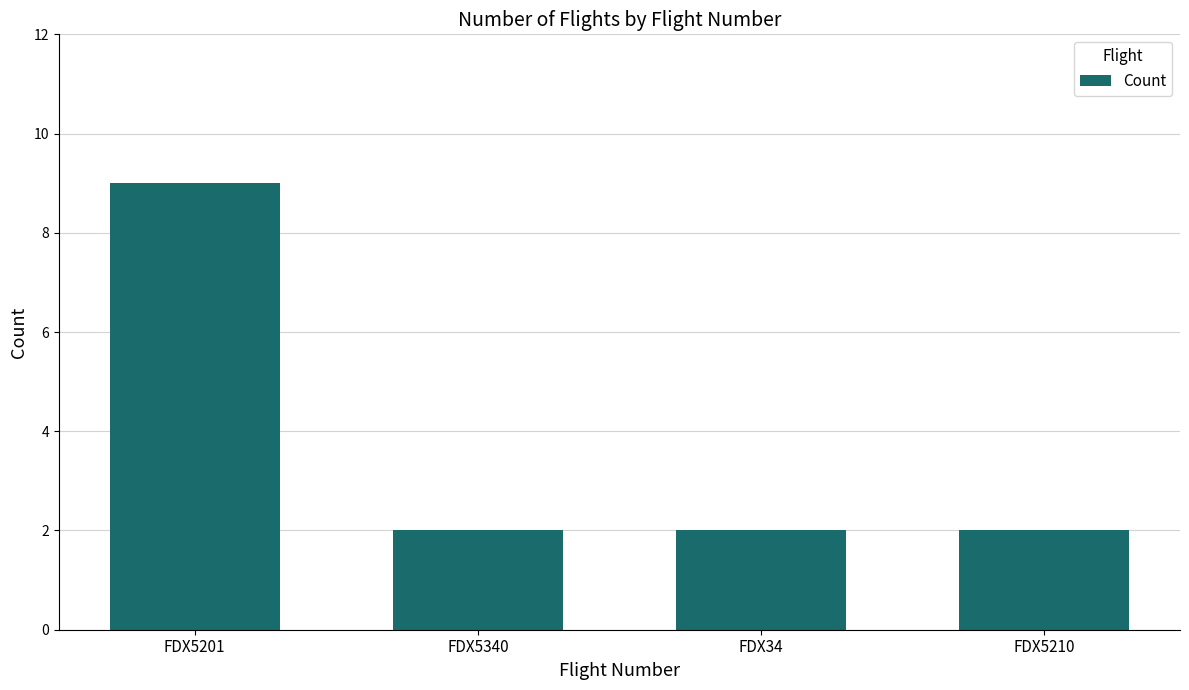

Reading left to right, transcribe all the data shown in this chart.

FDX5201=9	FDX5340=2	FDX34=2	FDX5210=2